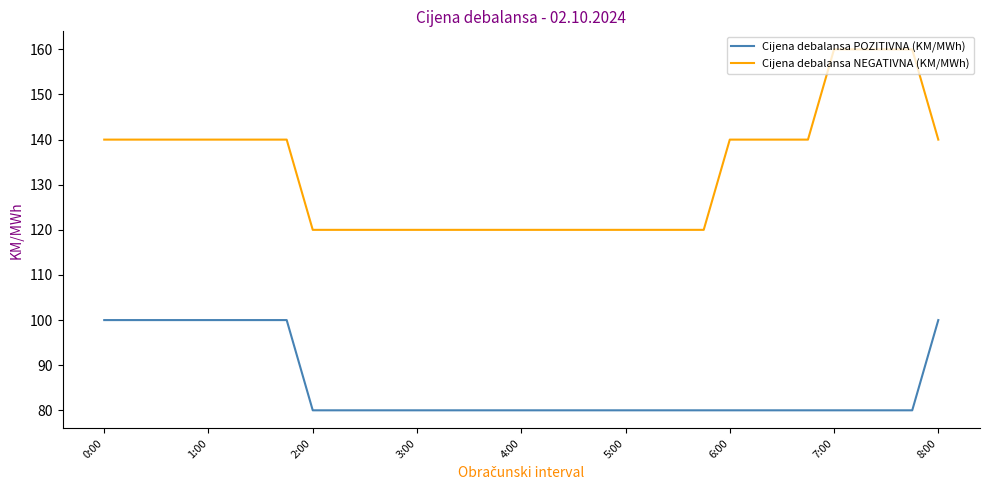

List the series in order of their peak value, lowest first.

Cijena debalansa POZITIVNA (KM/MWh), Cijena debalansa NEGATIVNA (KM/MWh)